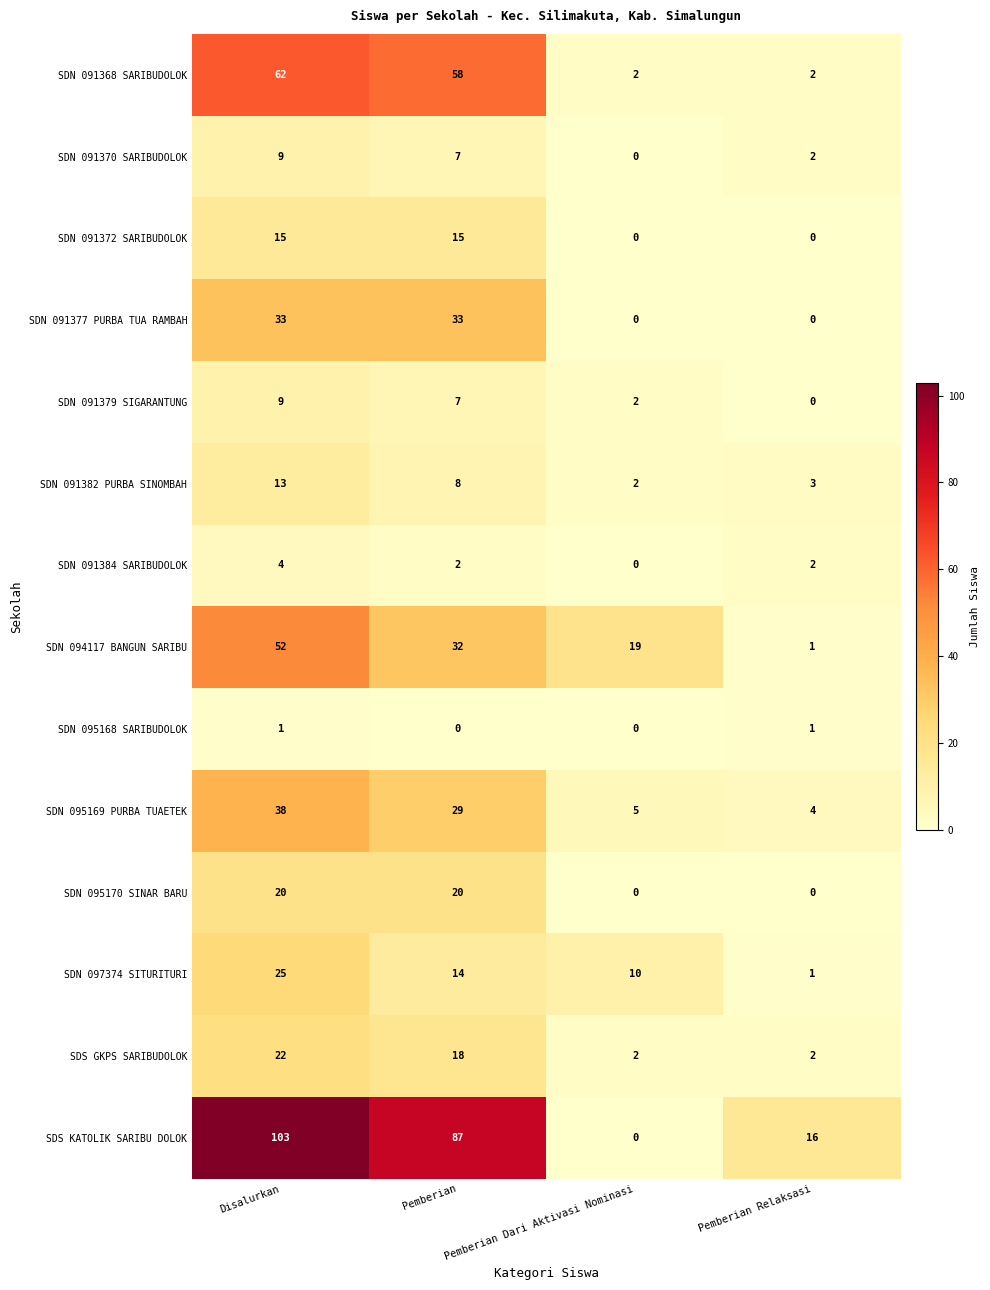

What is the difference between the second highest and minimum values in the SDS GKPS SARIBUDOLOK series?

16